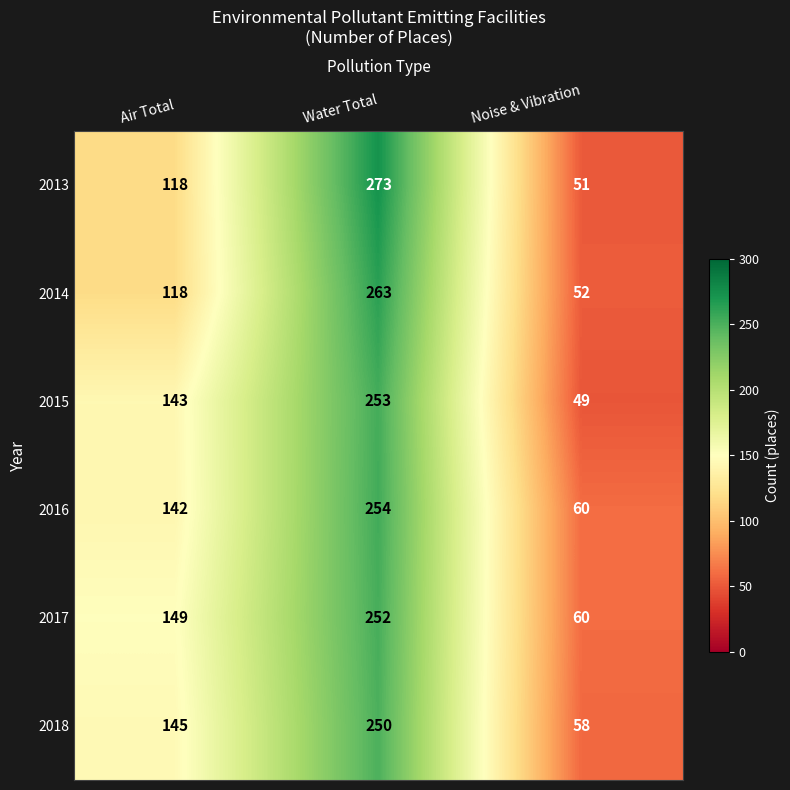

Which series changed the most between Air Total and Noise & Vibration?

2015